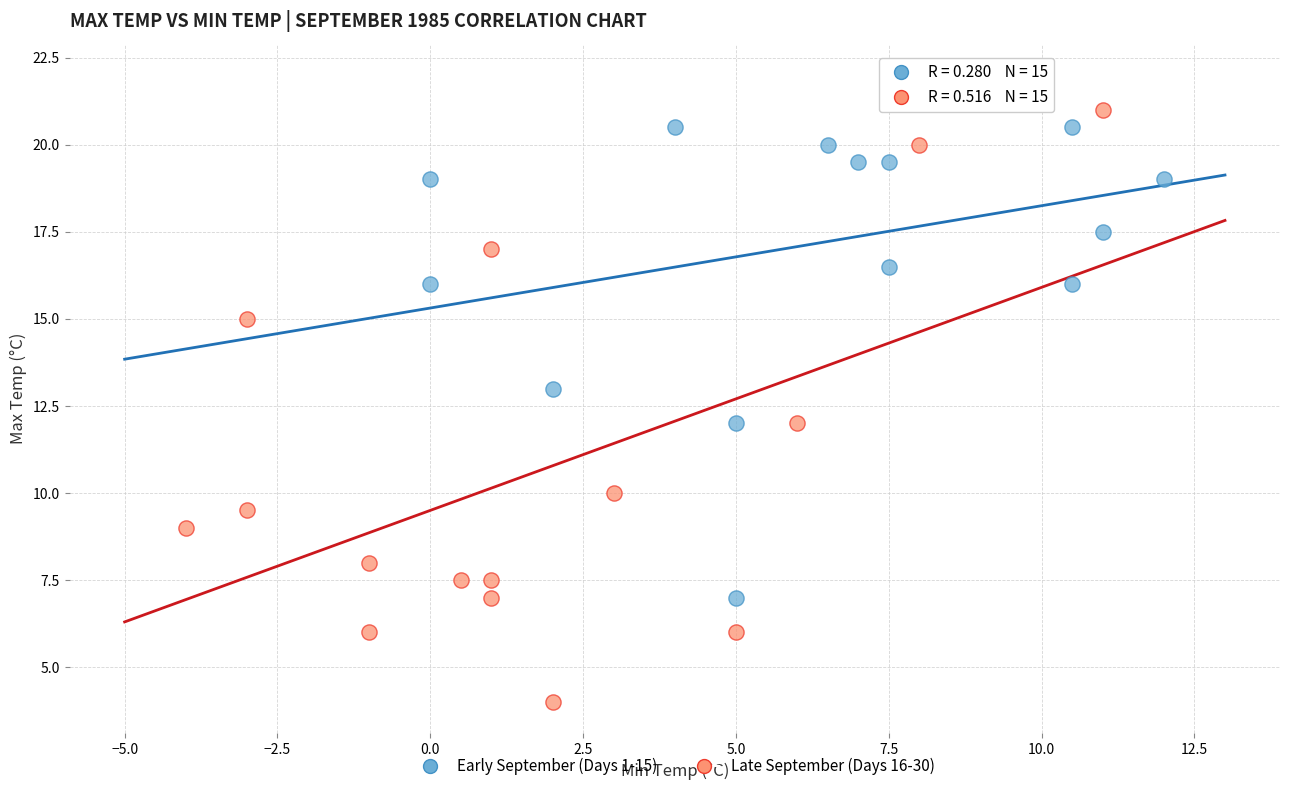

Which series reaches the maximum Y coordinate?

Early September (Days 1-15)